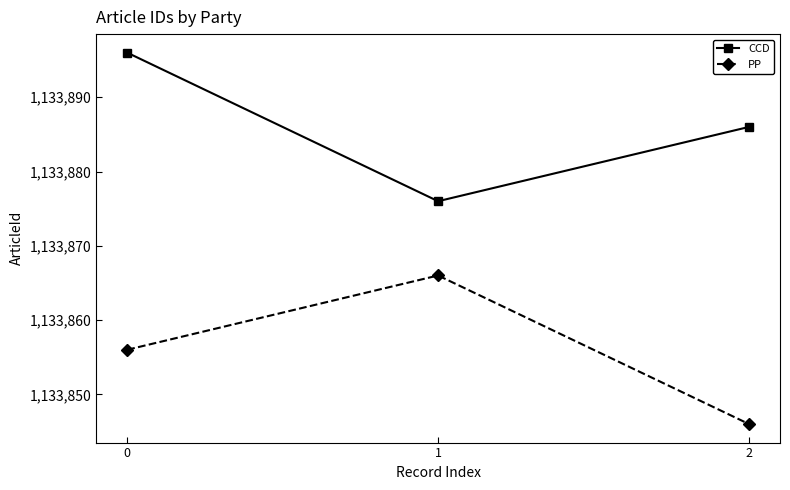

What is the highest value of the PP series?

1133866